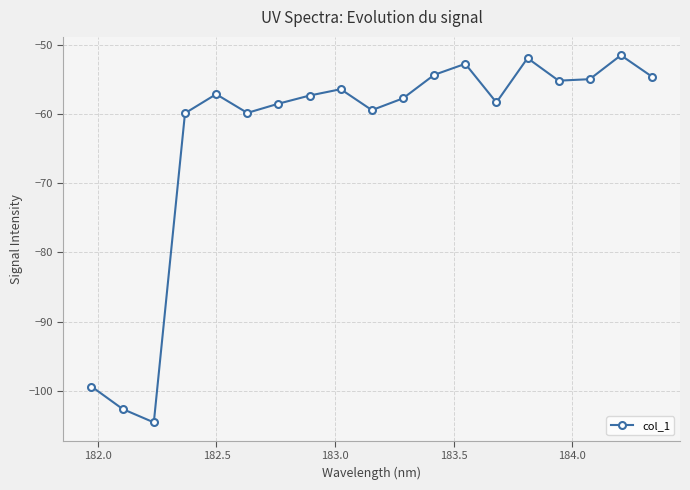

What is the minimum value shown in the chart?

-104.6